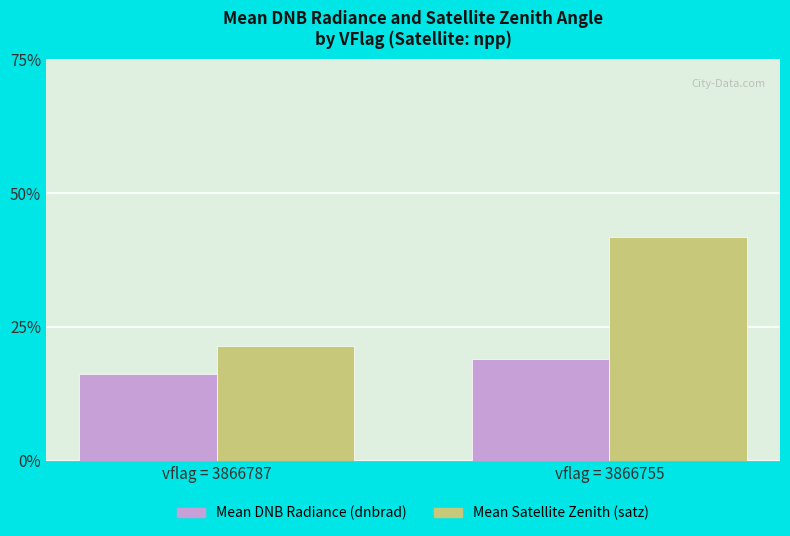

The Mean Satellite Zenith (satz) series shows 41.9 at vflag = 3866755. True or false?

True